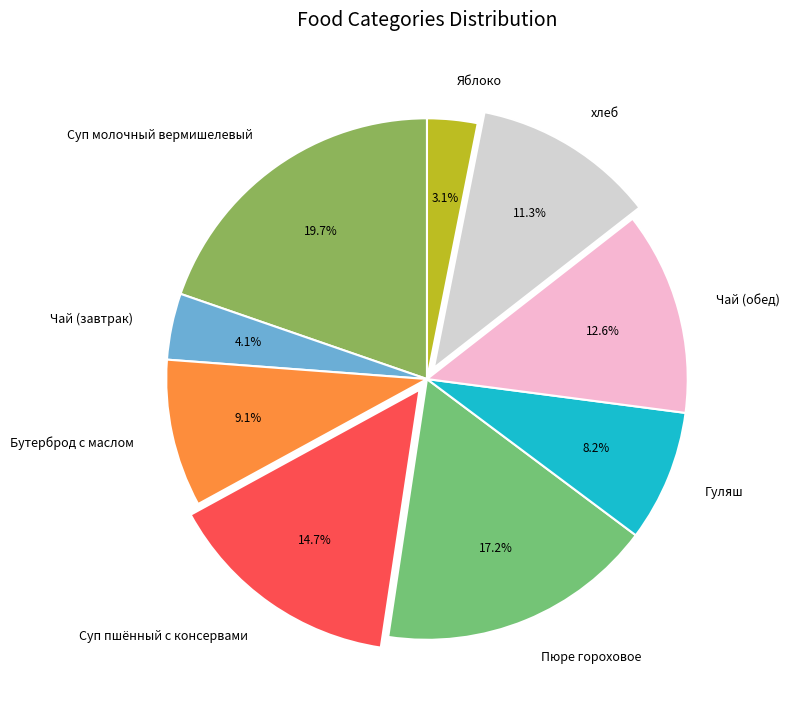

Which has a higher value, Яблоко or Чай (завтрак)?

Чай (завтрак)